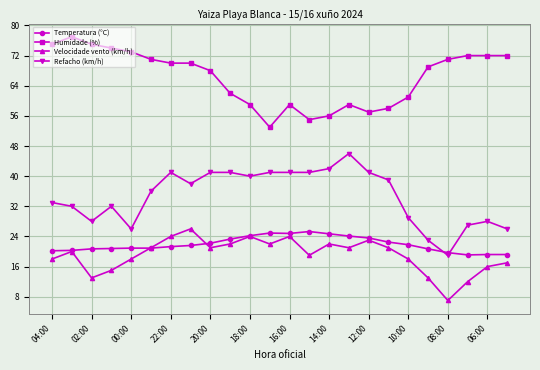

What is the maximum value shown in the chart?

77.0